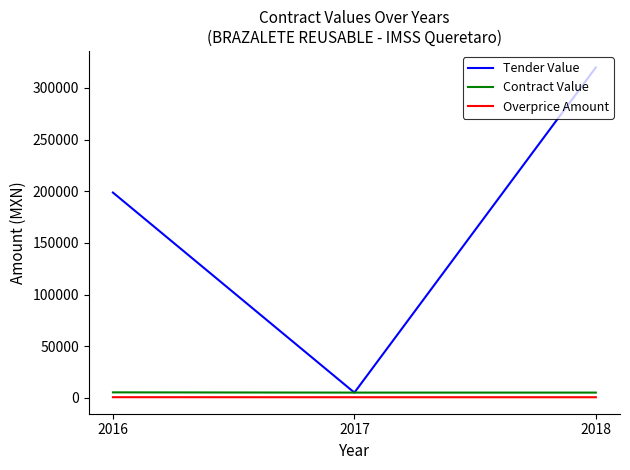

At which category is the sum across all series the highest?

2018